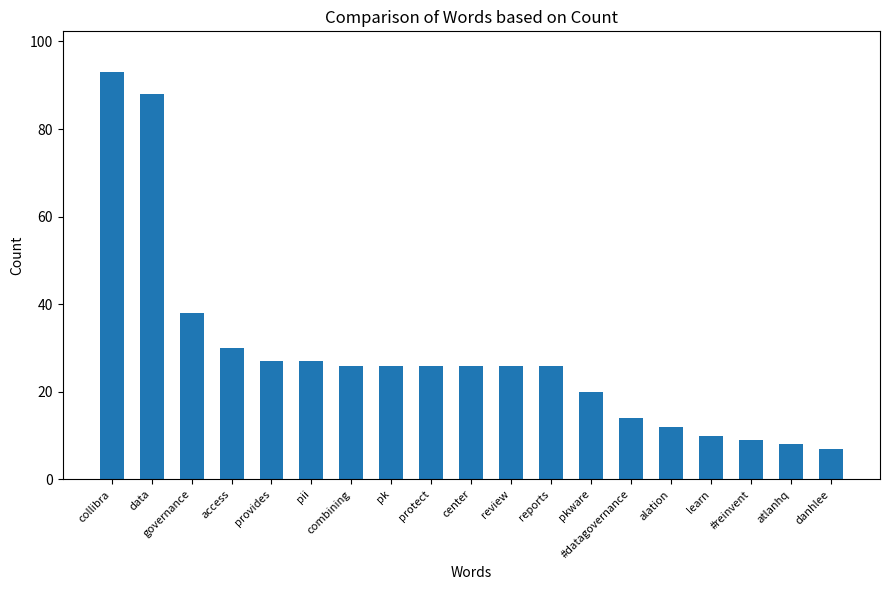

Count the number of categories in the chart.

19